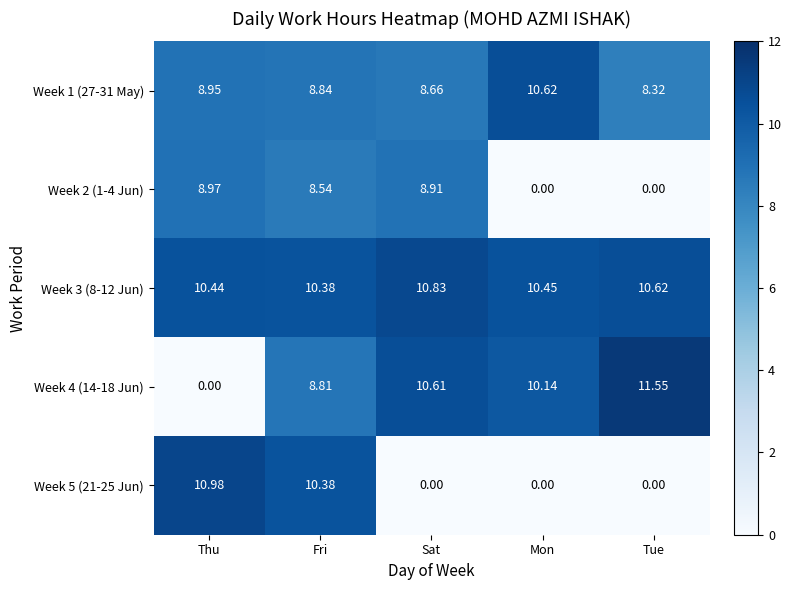

Rank the series by their maximum value, from lowest to highest.

Week 2 (1-4 Jun), Week 1 (27-31 May), Week 3 (8-12 Jun), Week 5 (21-25 Jun), Week 4 (14-18 Jun)